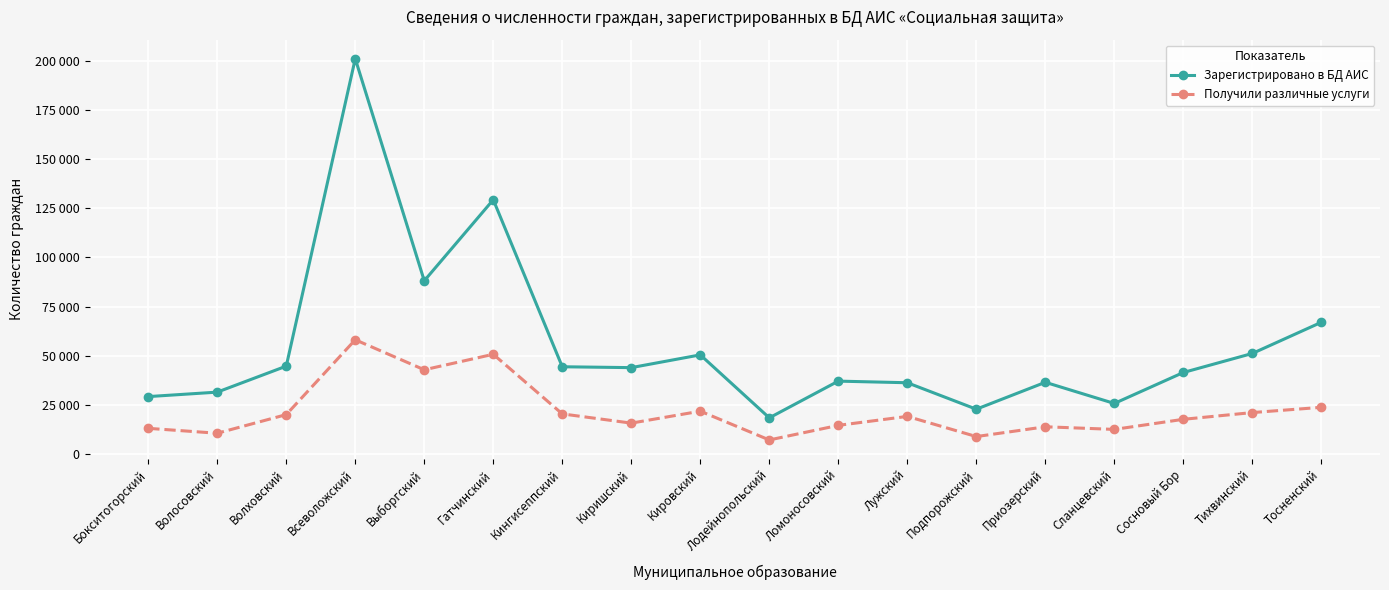

Reading right to left, extract all data points from this chart.

Зарегистрировано в БД АИС: 67007	51137	41439	25675	36447	22749	36220	37044	18344	50413	43916	44360	129411	88144	201222	44675	31442	29165
Получили различные услуги: 23702	21032	17600	12461	13798	8816	19083	14514	7083	21737	15654	20355	50712	42823	58100	19992	10507	13004